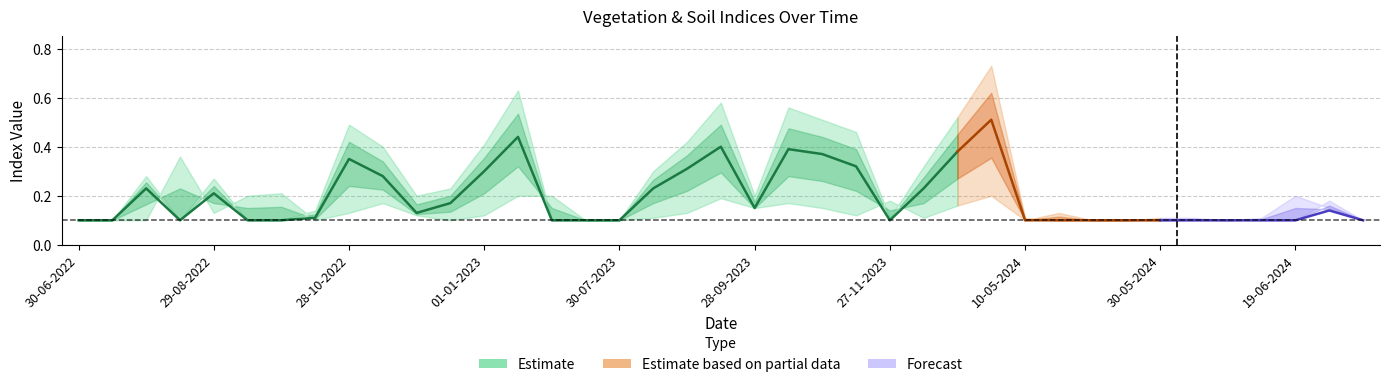

At which category is the sum across all series the highest?

11-01-2024